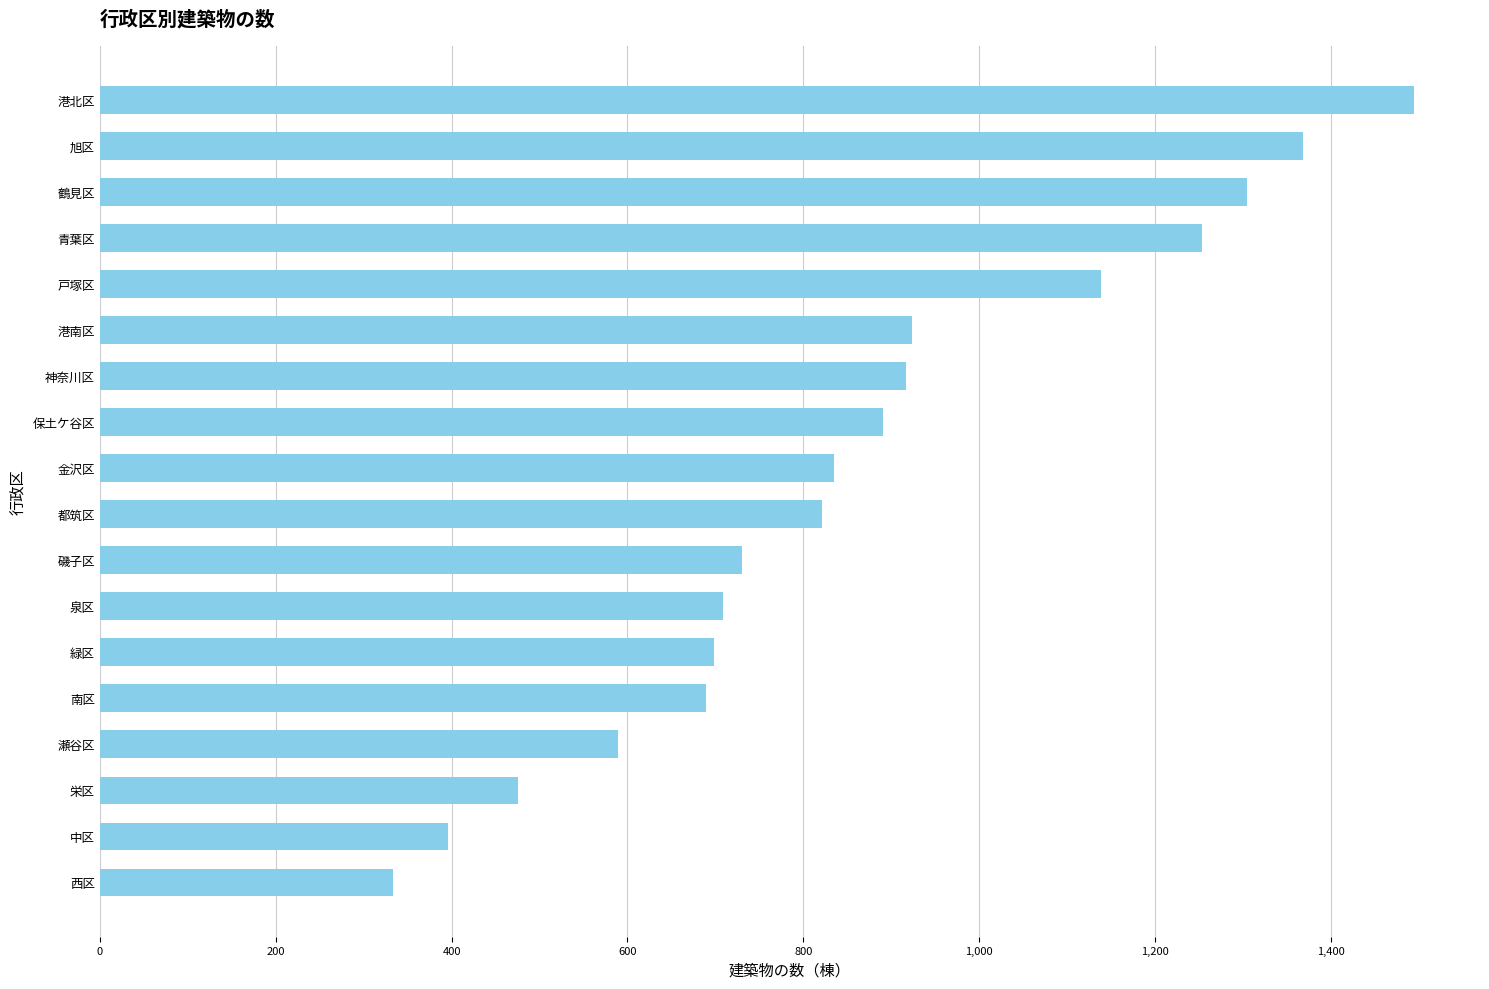

What is the difference between the maximum and minimum values?

1162